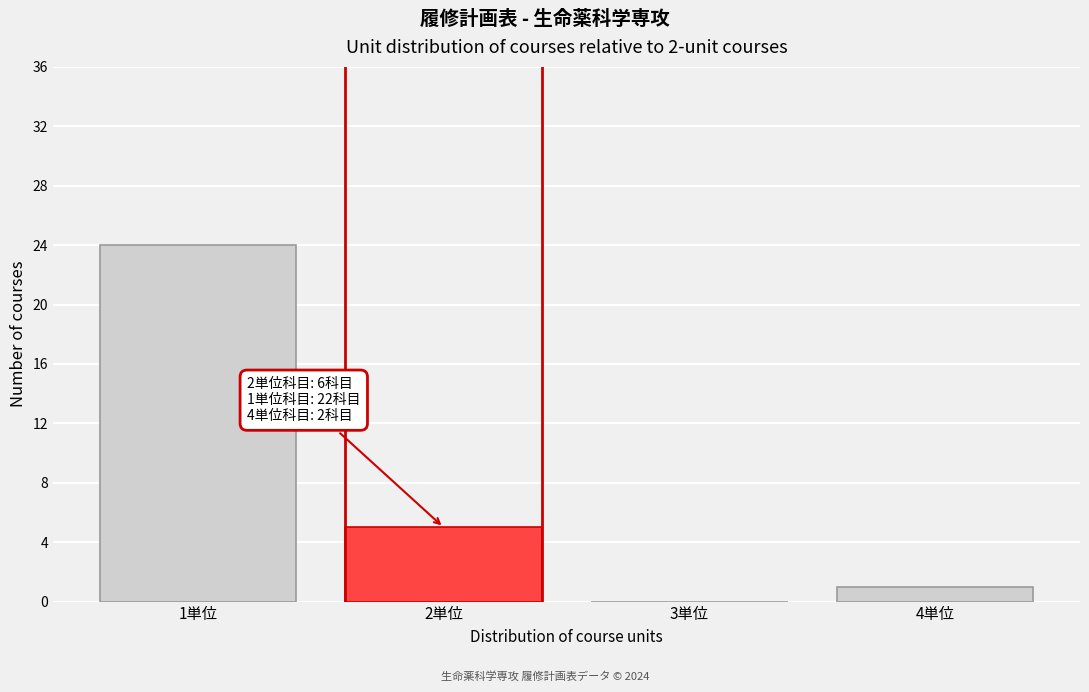

Over which range of the x-axis is the bar tallest?

0.5 to 1.5